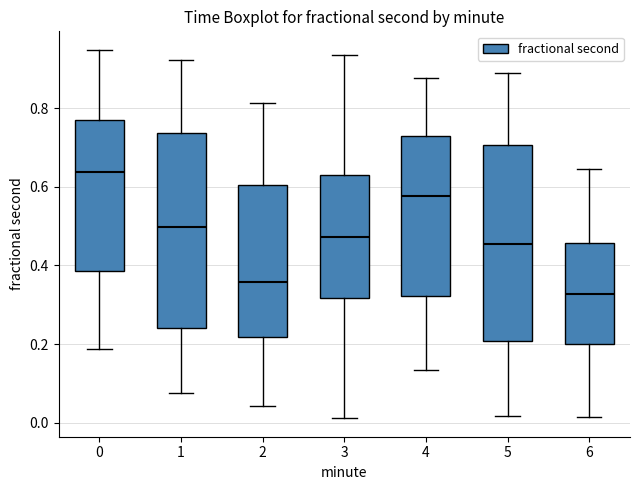

Reading left to right, read every box against the y-axis: the position of its median line, the range the box covers, and the ends of its whiskers. The values are not printed on the chart, so give them approximately, as read against the axis.

0: median 0.64, box 0.38 to 0.76, whiskers 0.18 to 0.94
1: median 0.50, box 0.24 to 0.74, whiskers 0.08 to 0.92
2: median 0.36, box 0.22 to 0.60, whiskers 0.04 to 0.82
3: median 0.48, box 0.32 to 0.64, whiskers 0.02 to 0.94
4: median 0.58, box 0.32 to 0.72, whiskers 0.14 to 0.88
5: median 0.46, box 0.20 to 0.70, whiskers 0.02 to 0.88
6: median 0.32, box 0.20 to 0.46, whiskers 0.02 to 0.64